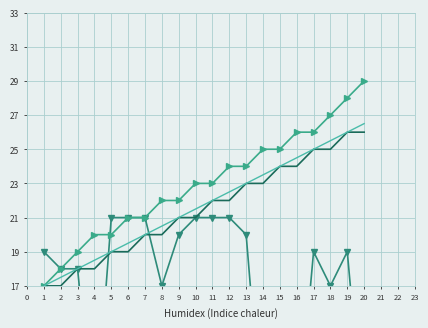

True or false: Key_trend and Key_baseline cross at least once.

False